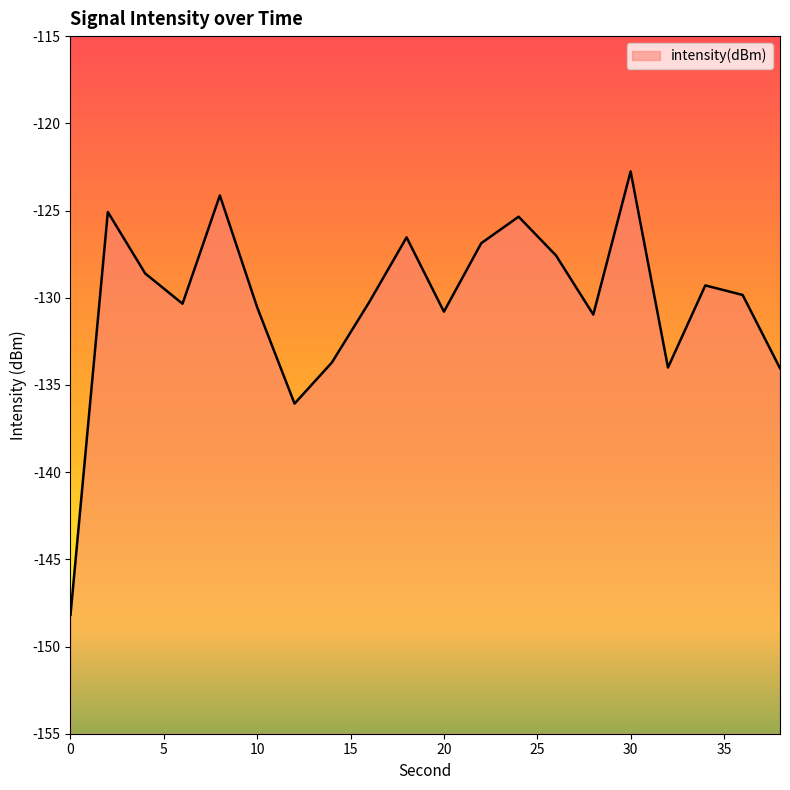

List the labels in order of value, largest first.

30, 8, 2, 24, 18, 22, 26, 4, 34, 36, 16, 6, 10, 20, 28, 14, 32, 38, 12, 0